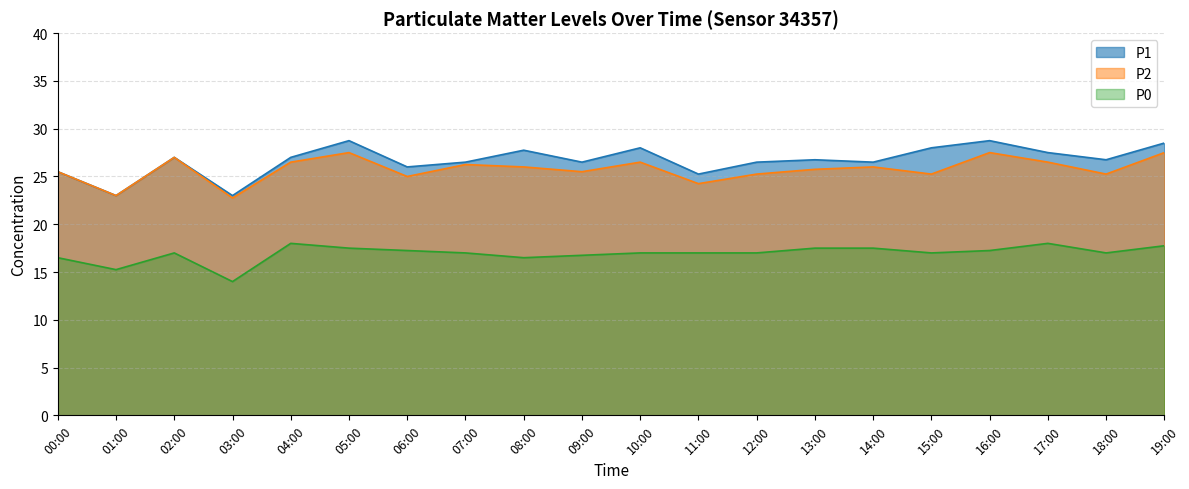

How many data points does each series have?

20